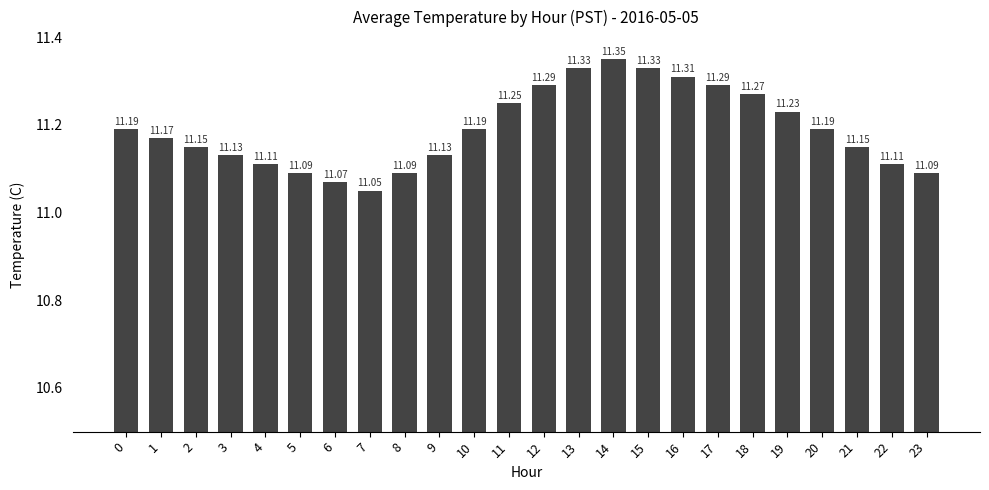

At which category does the chart reach its minimum across all series?

7